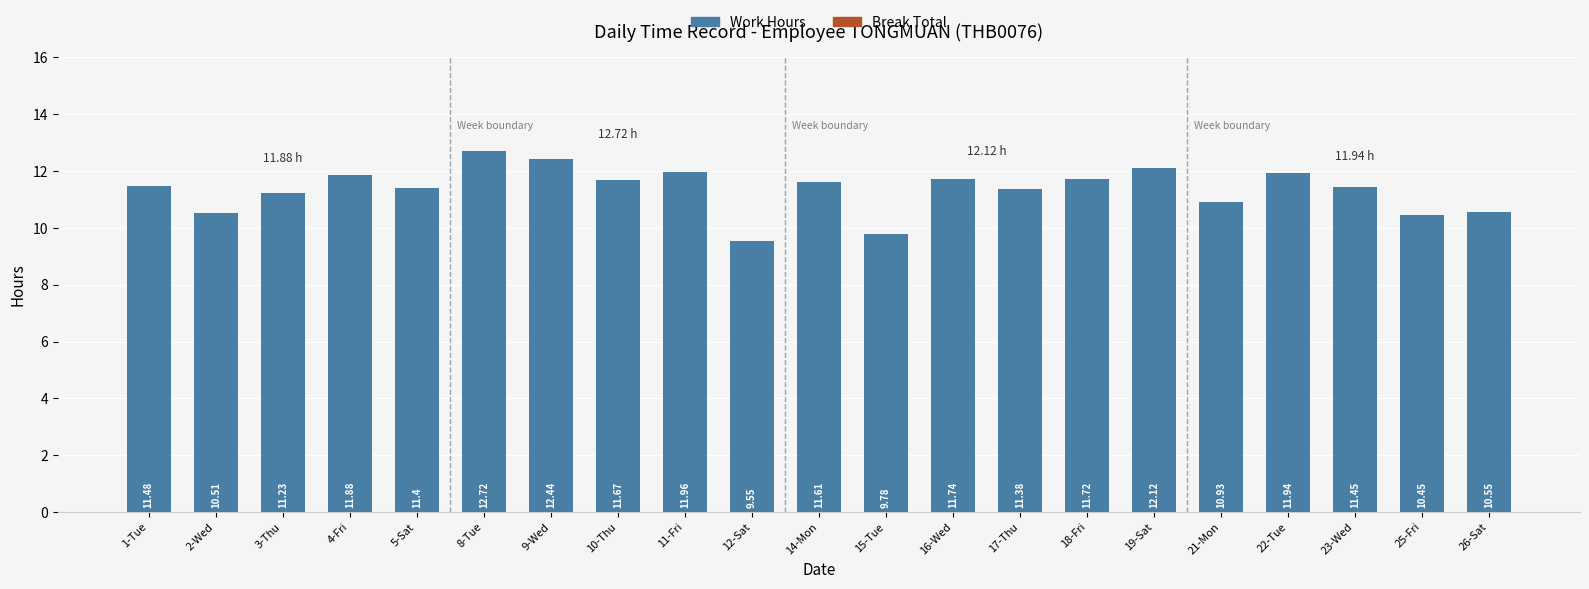

Approximately how many times larger is the value at 25-Fri compared to 12-Sat?

1.1